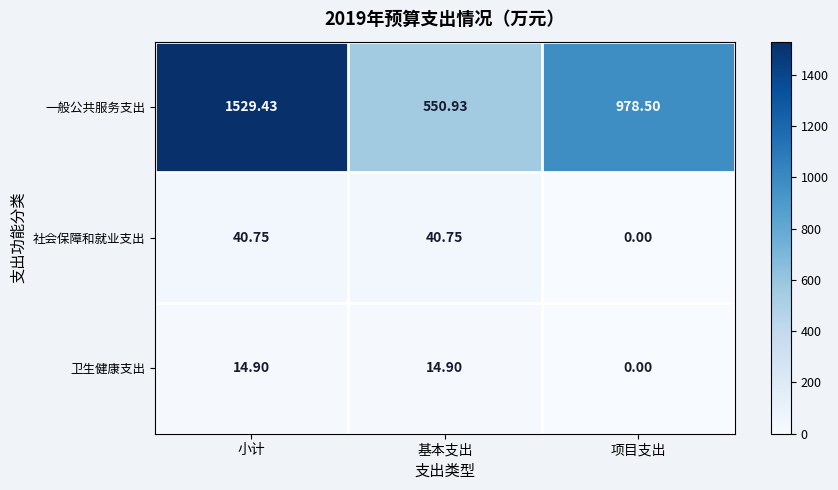

At which label is 一般公共服务支出 closest to 1040?

项目支出